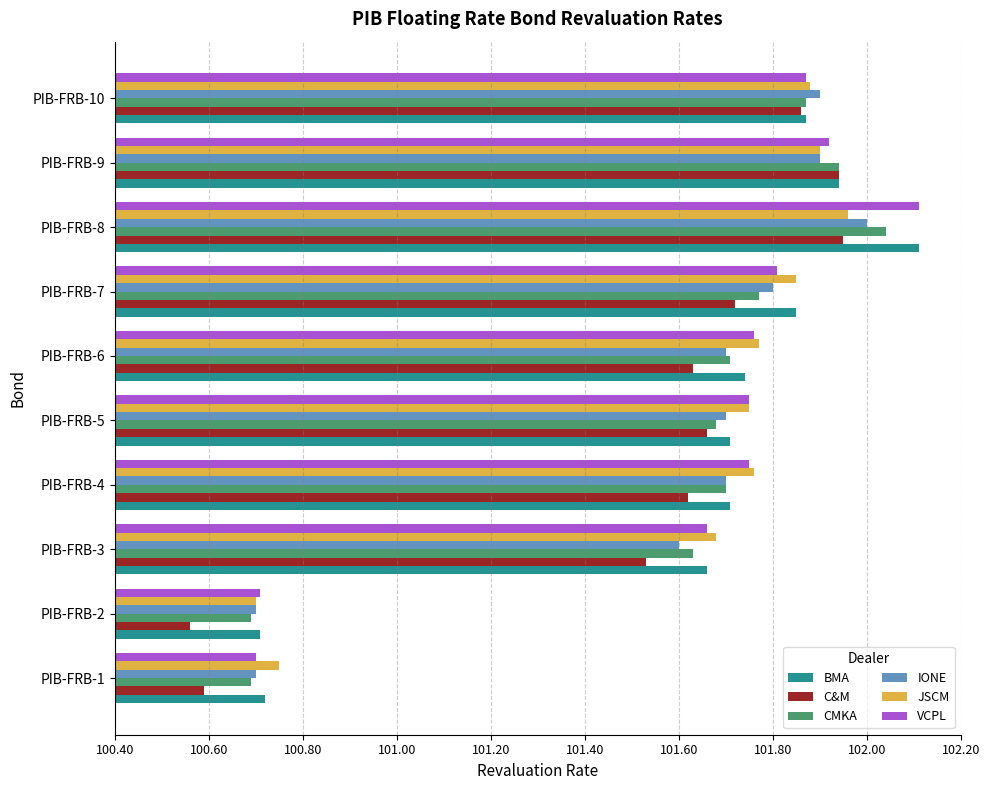

What is the sum of all IONE values?

1015.7